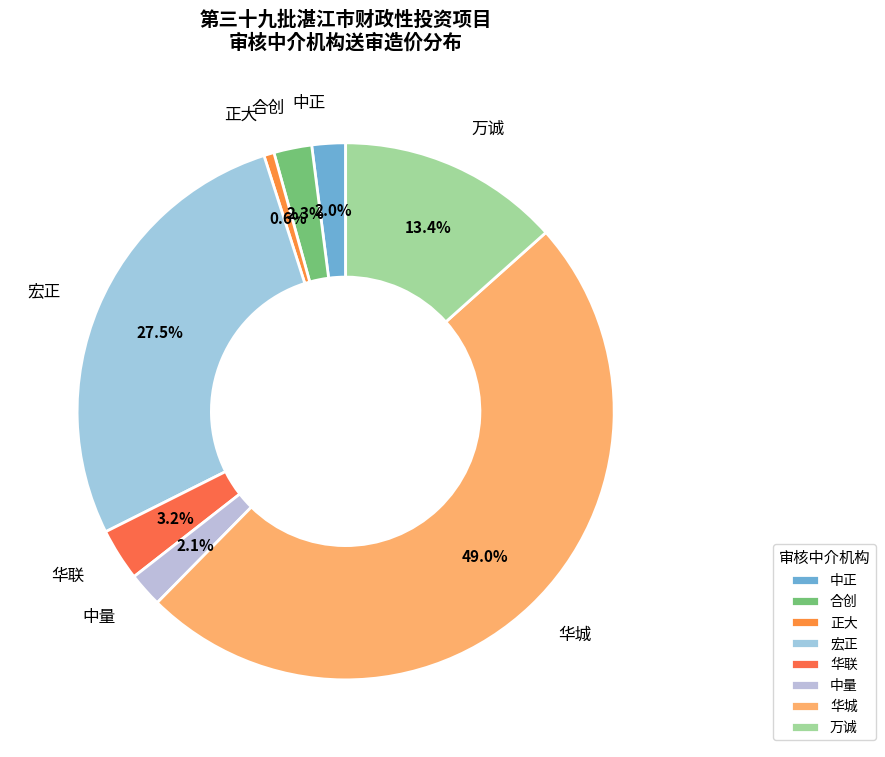

Does 中量 account for over 50% of the chart?

No